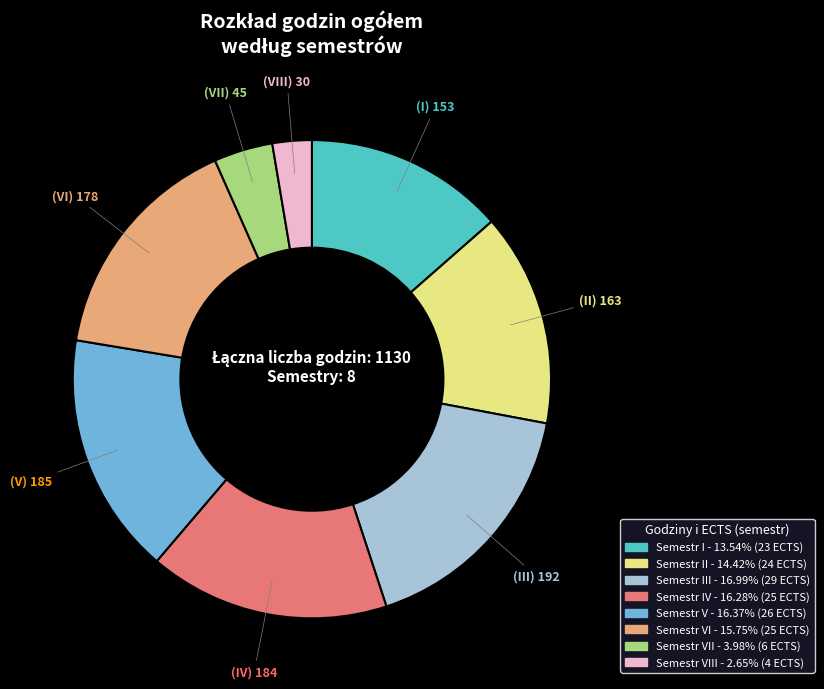

Is there any slice that represents more than half of the pie?

No